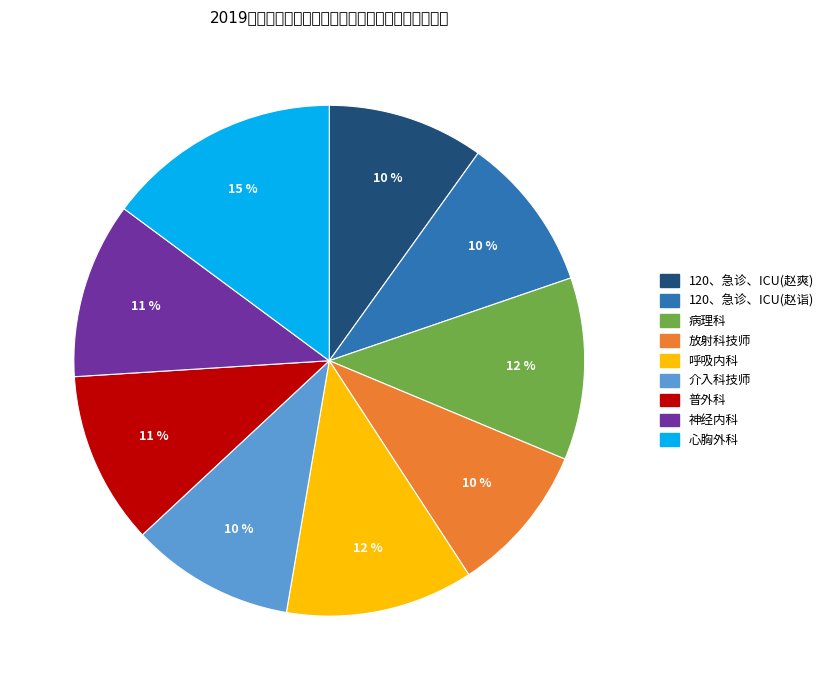

Rank the categories by value from highest to lowest.

心胸外科, 呼吸内科, 病理科, 神经内科, 普外科, 介入科技师, 120、急诊、ICU(赵爽), 120、急诊、ICU(赵诣), 放射科技师